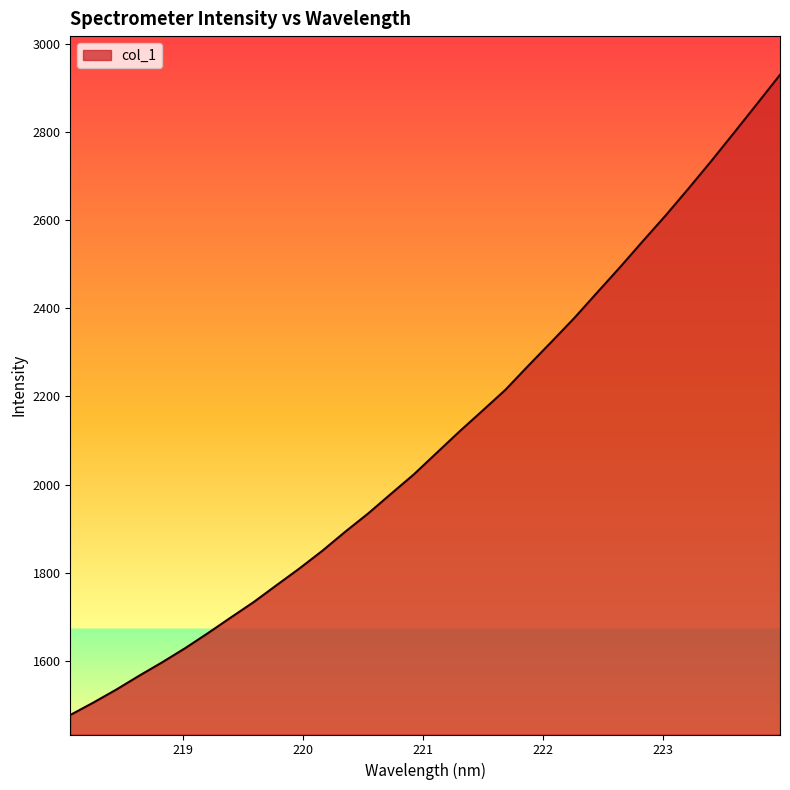

What is the difference between the maximum and second lowest values?

1425.7